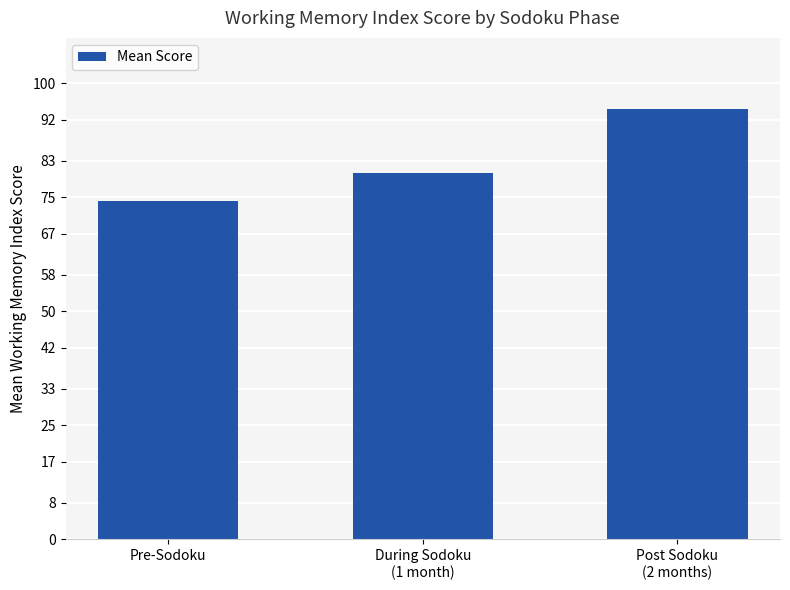

At which label does the data first exceed 80?

During Sodoku
(1 month)